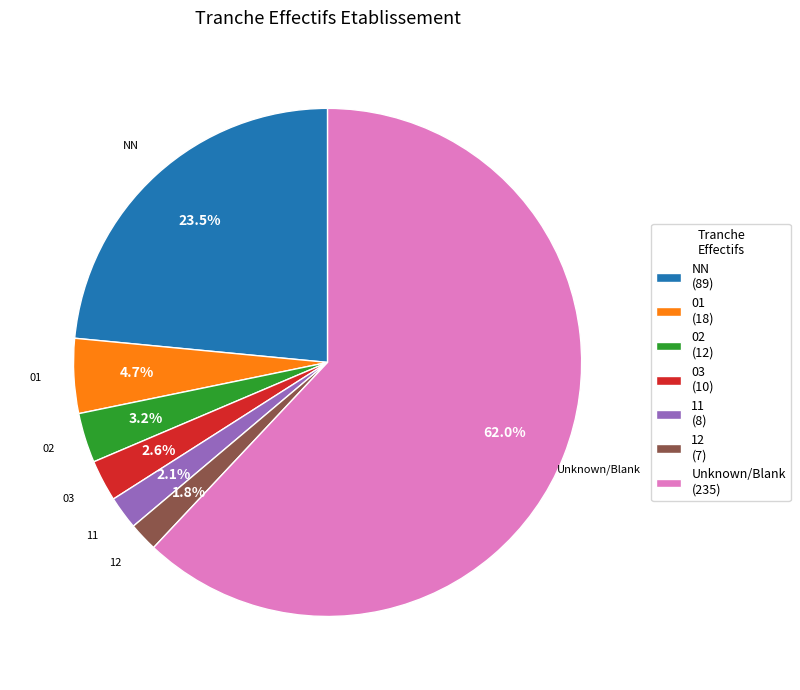

To the nearest percent, what is the average slice percentage?

14%